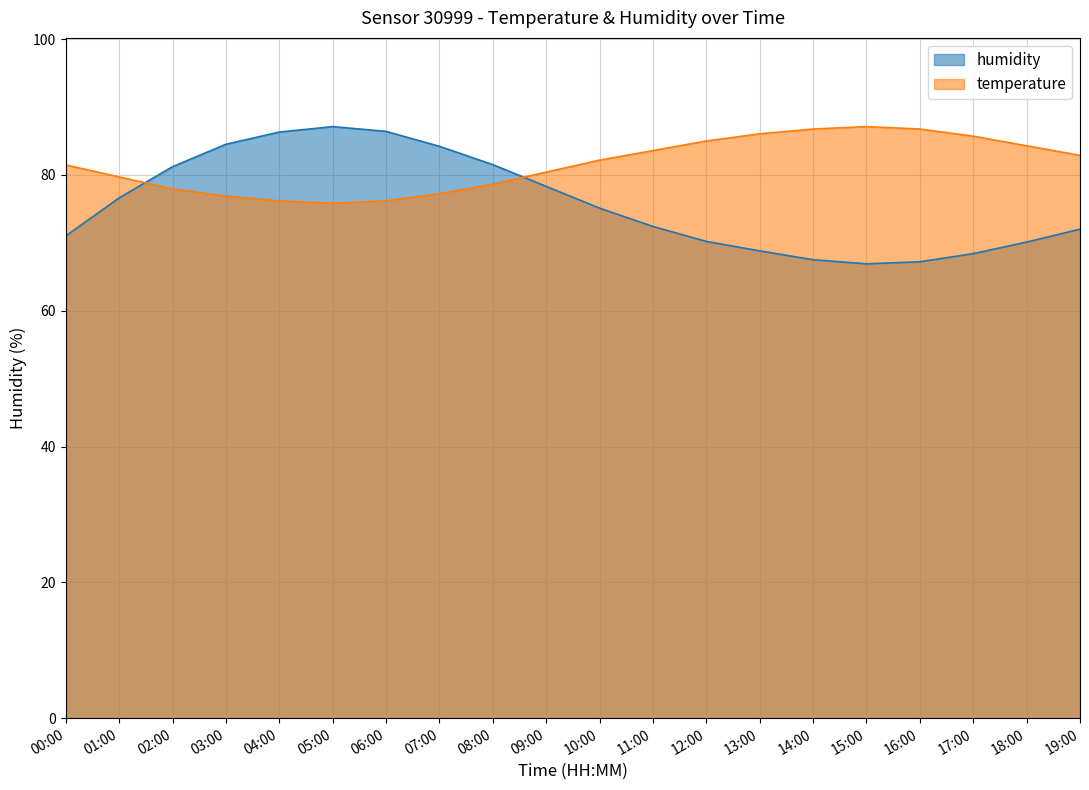

Which series ends up on top after the final intersection of humidity and temperature?

temperature